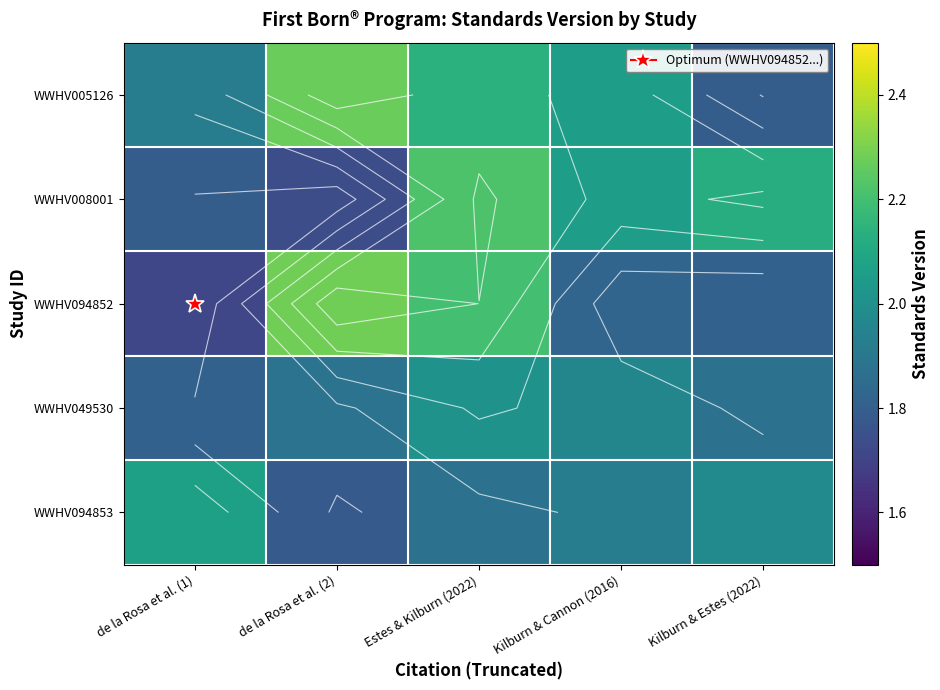

Rank the series at Estes & Kilburn (2022) from lowest to highest value.

WWHV094853, WWHV049530, WWHV005126, WWHV094852, WWHV008001